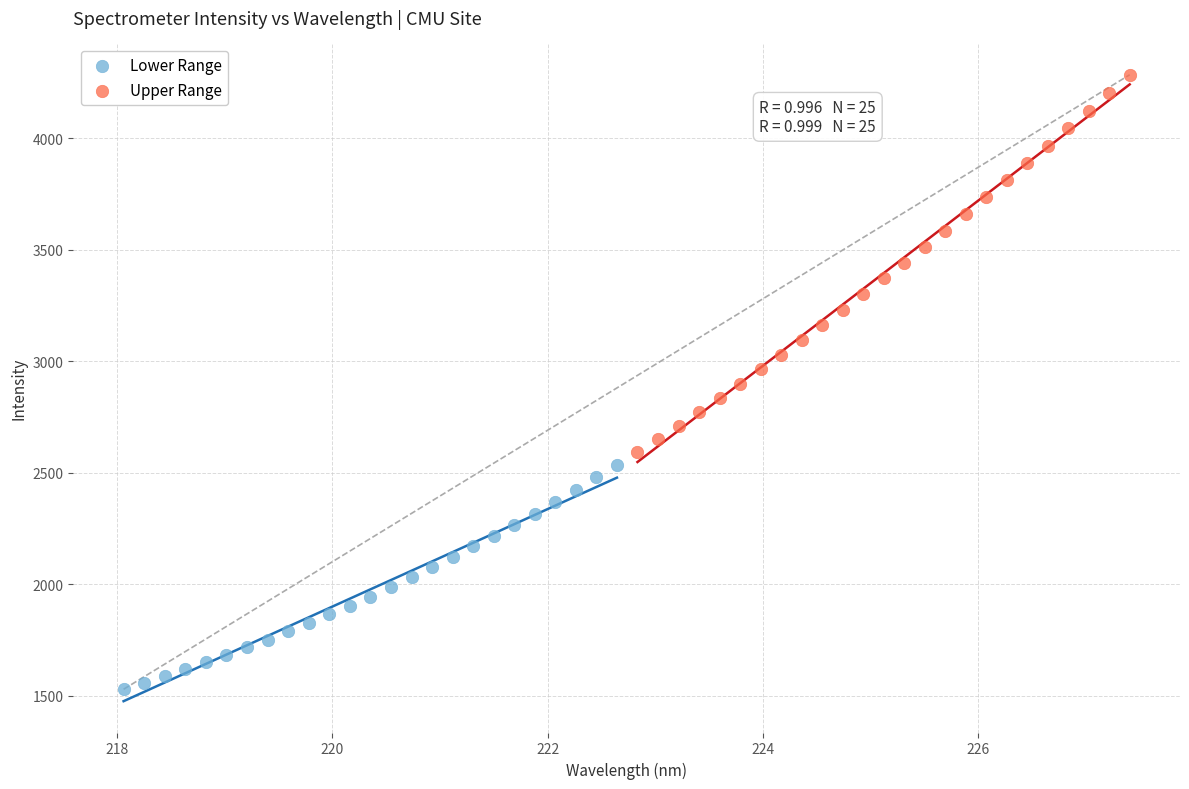

What are all the series names shown in the legend?

Lower Range, Upper Range